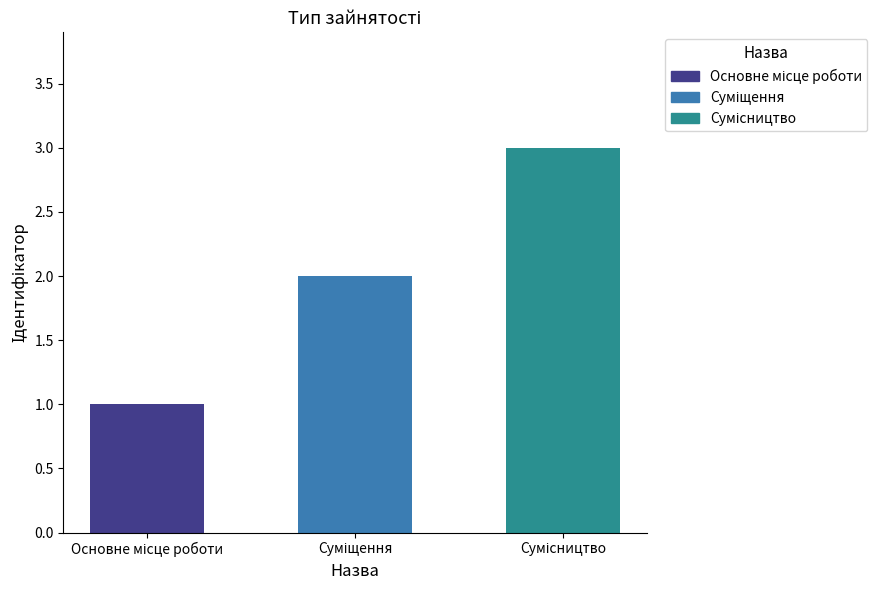

What is the greatest value displayed?

3